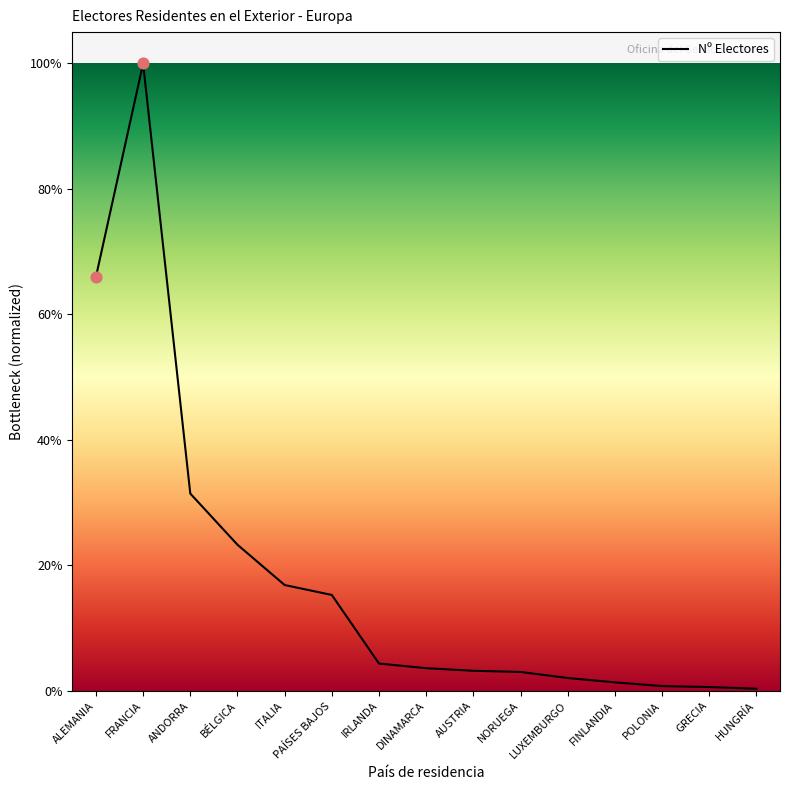

Which has a higher value, LUXEMBURGO or DINAMARCA?

DINAMARCA